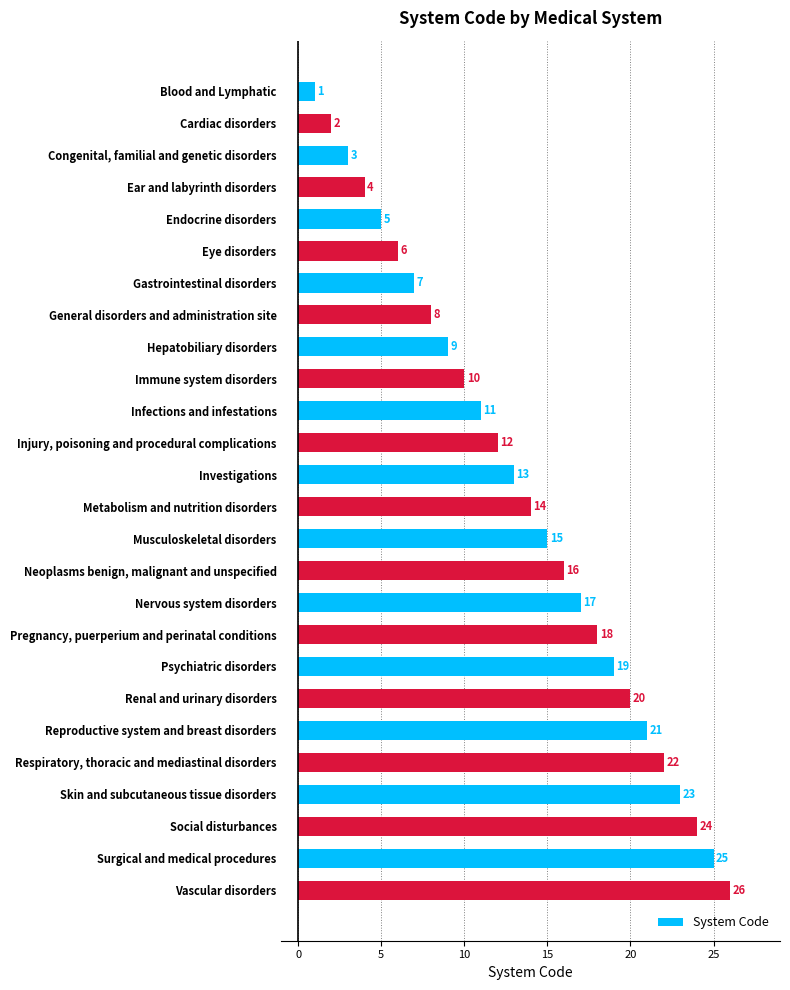

True or false: the data shows 2 at Cardiac disorders.

True